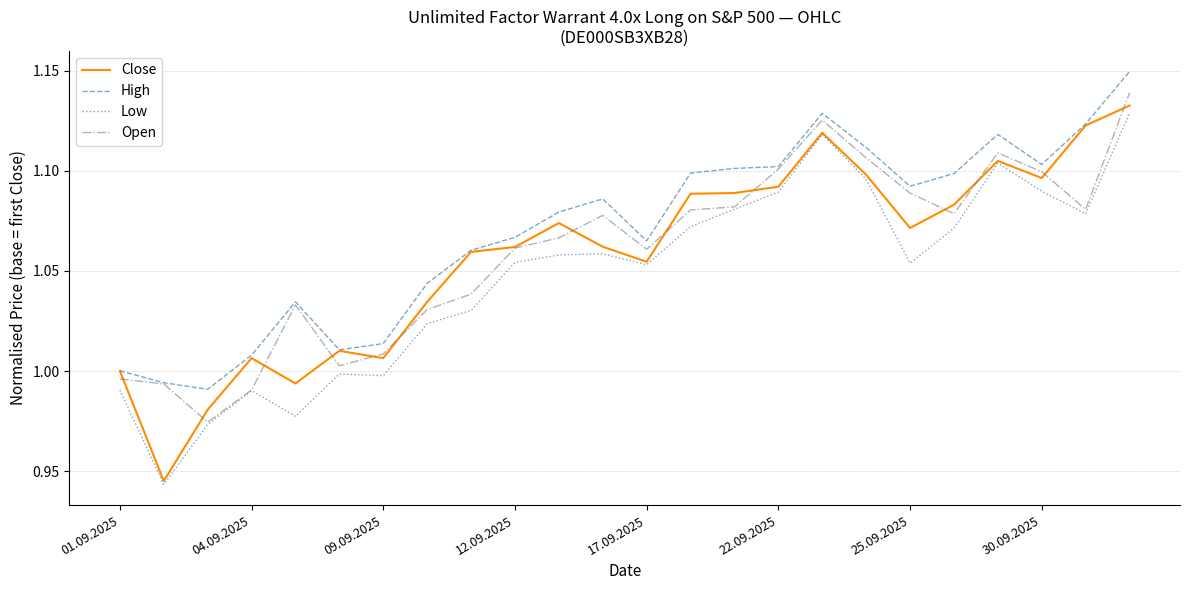

Which series has the largest total across all categories?

High